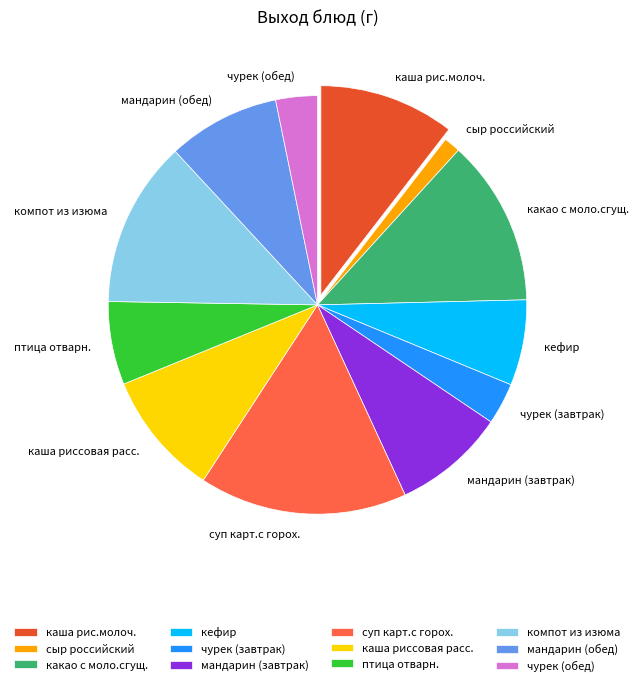

Does any single category account for the majority?

No